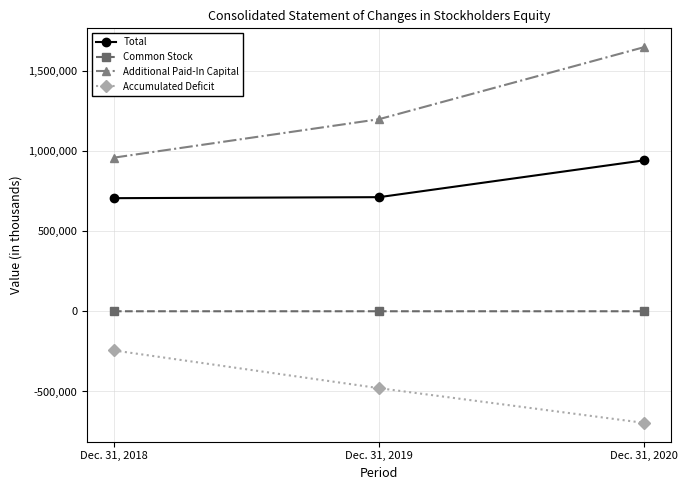

What is the value of the Accumulated Deficit point at the 1st from the left?

-244166